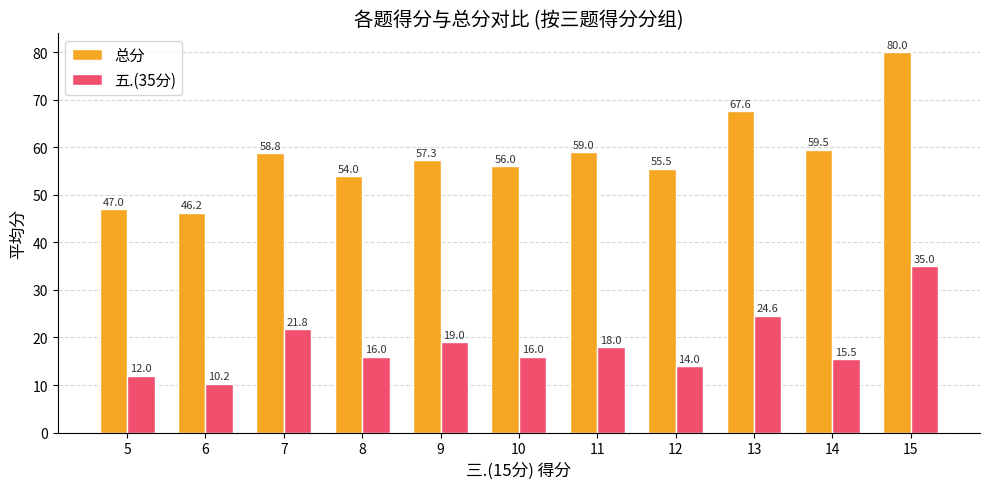

Does the chart contain stacked bars?

No